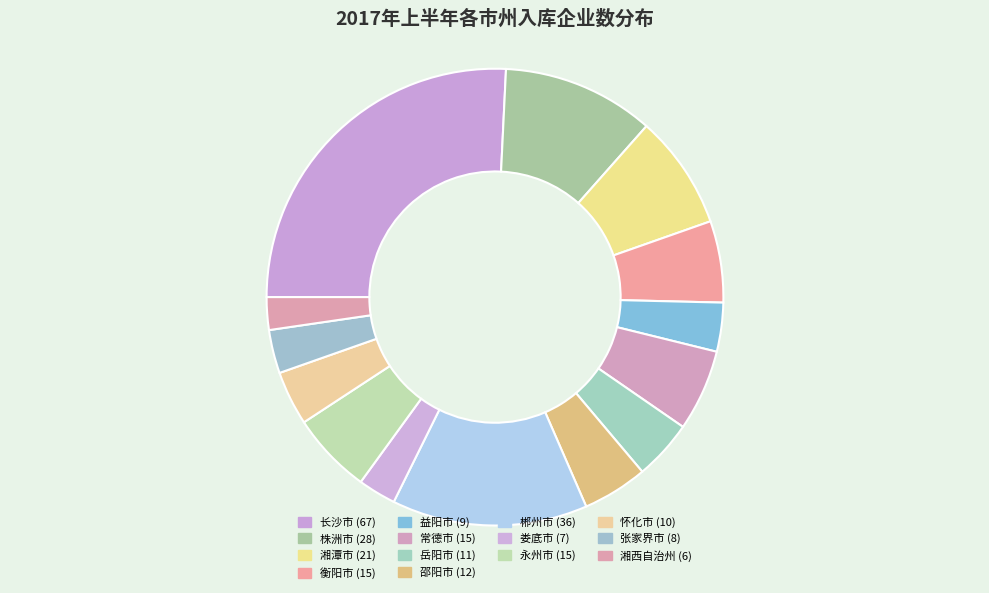

To the nearest percent, what is the combined percentage of 怀化市 and 常德市?

10%